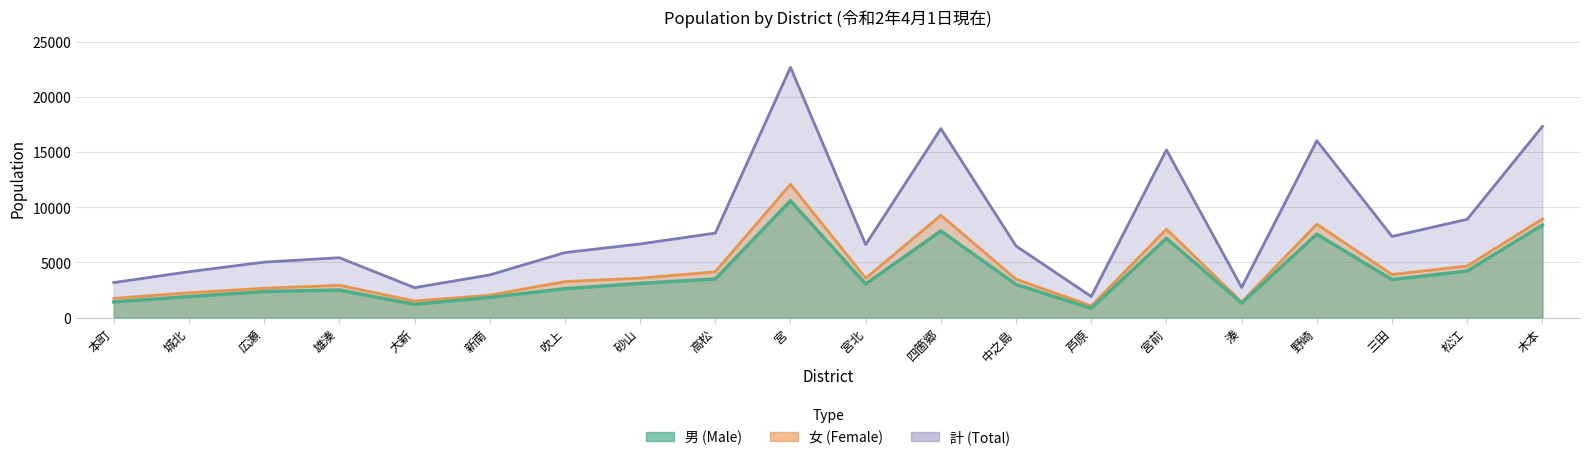

At how many categories does at least one series exceed 21094?

1